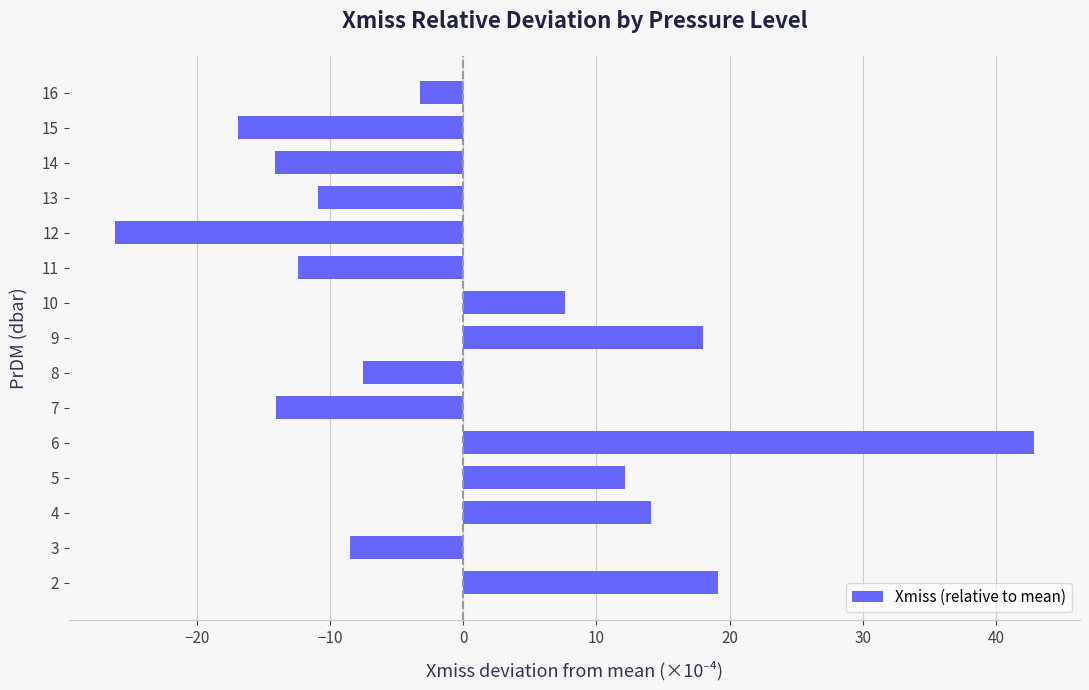

How many bars are there in total?

15